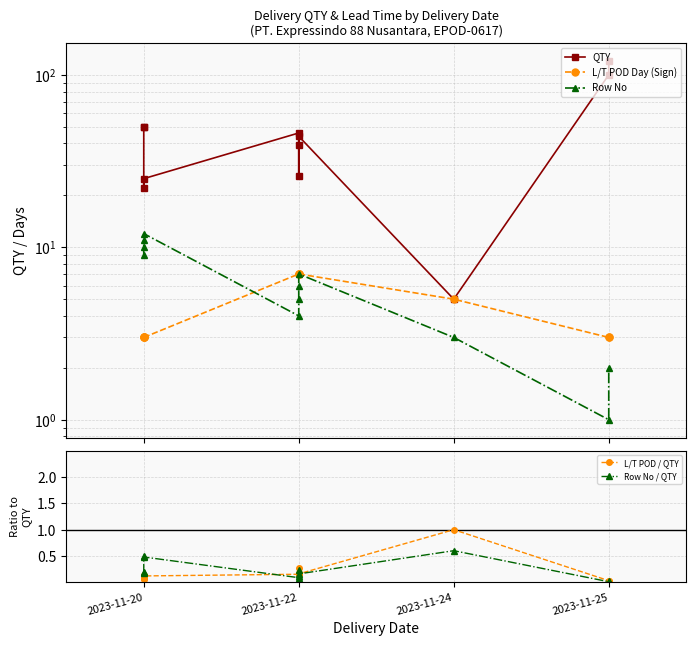

What is the total value across all series at 2023-11-25?

104.0